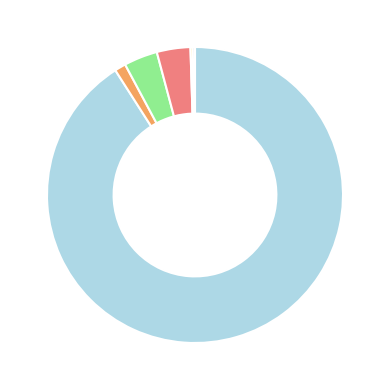

Is there a majority slice in this chart?

Yes